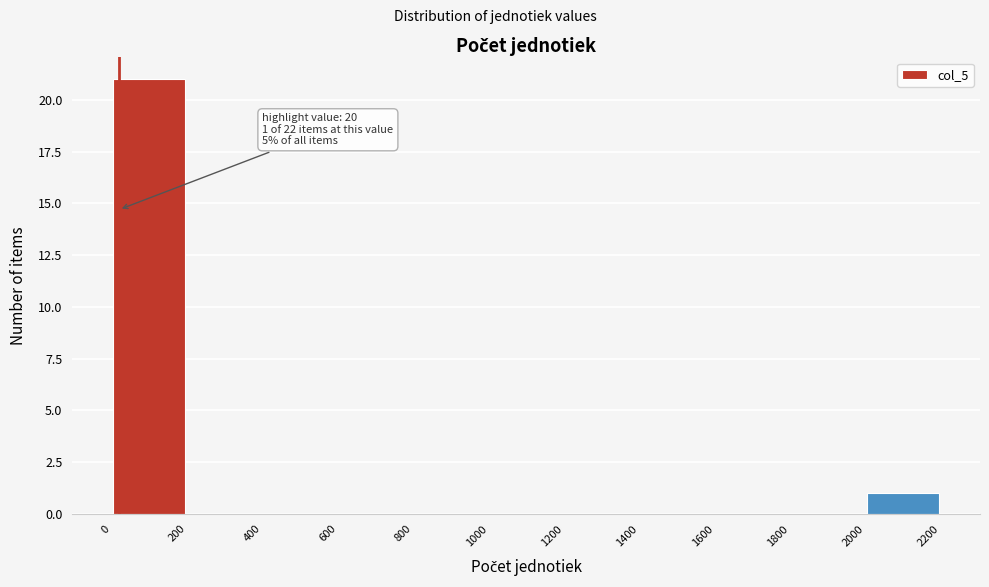

Which range on the x-axis has the tallest bar?

0 to 200